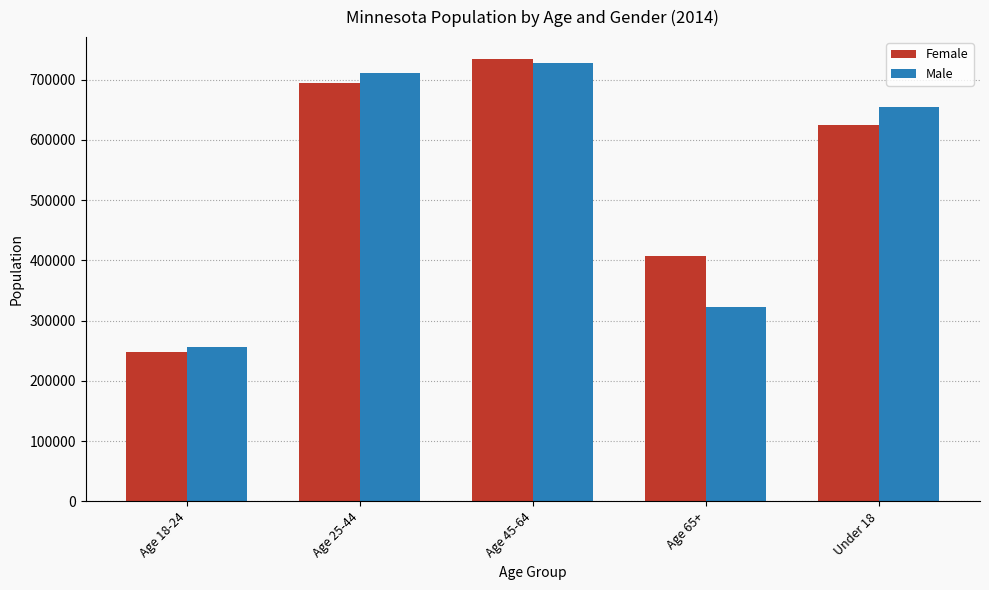

How many bars are there in each group?

2